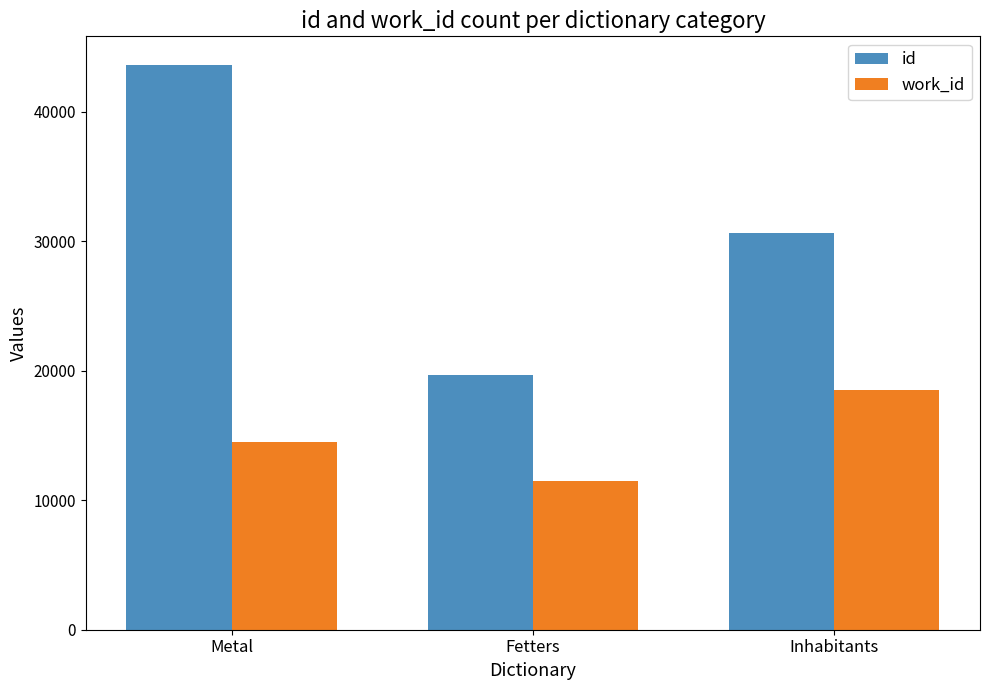

True or false: work_id has a value of 18467 at Inhabitants.

True